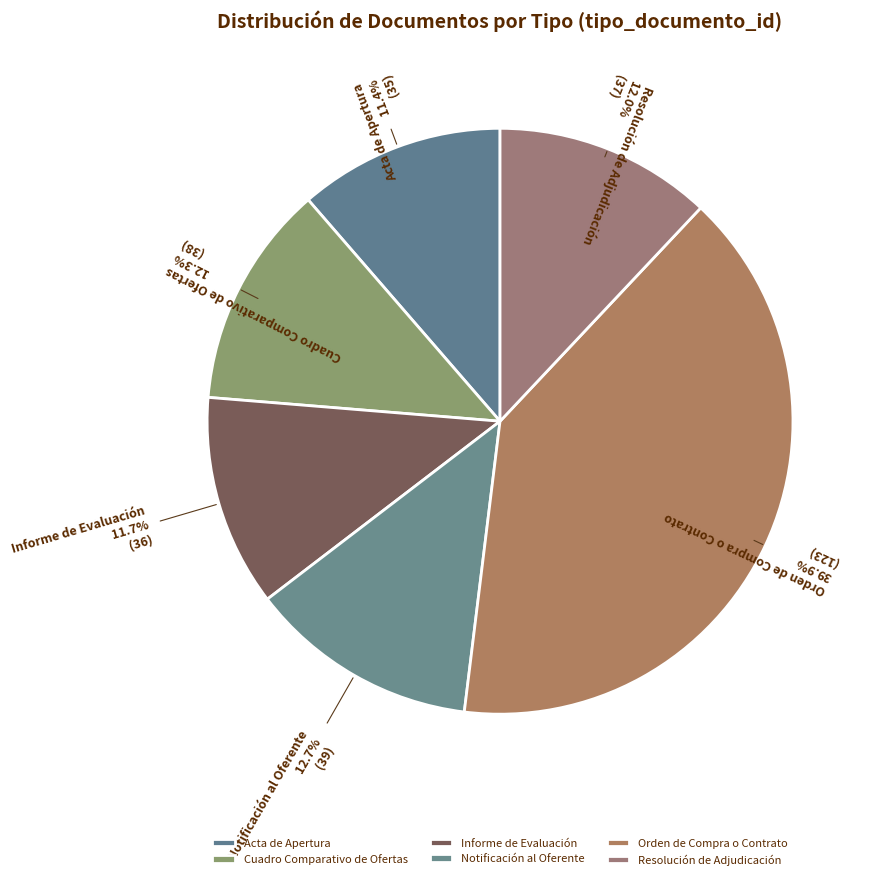

Approximately how many times larger is the value at Orden de Compra o Contrato compared to Acta de Apertura?

3.5